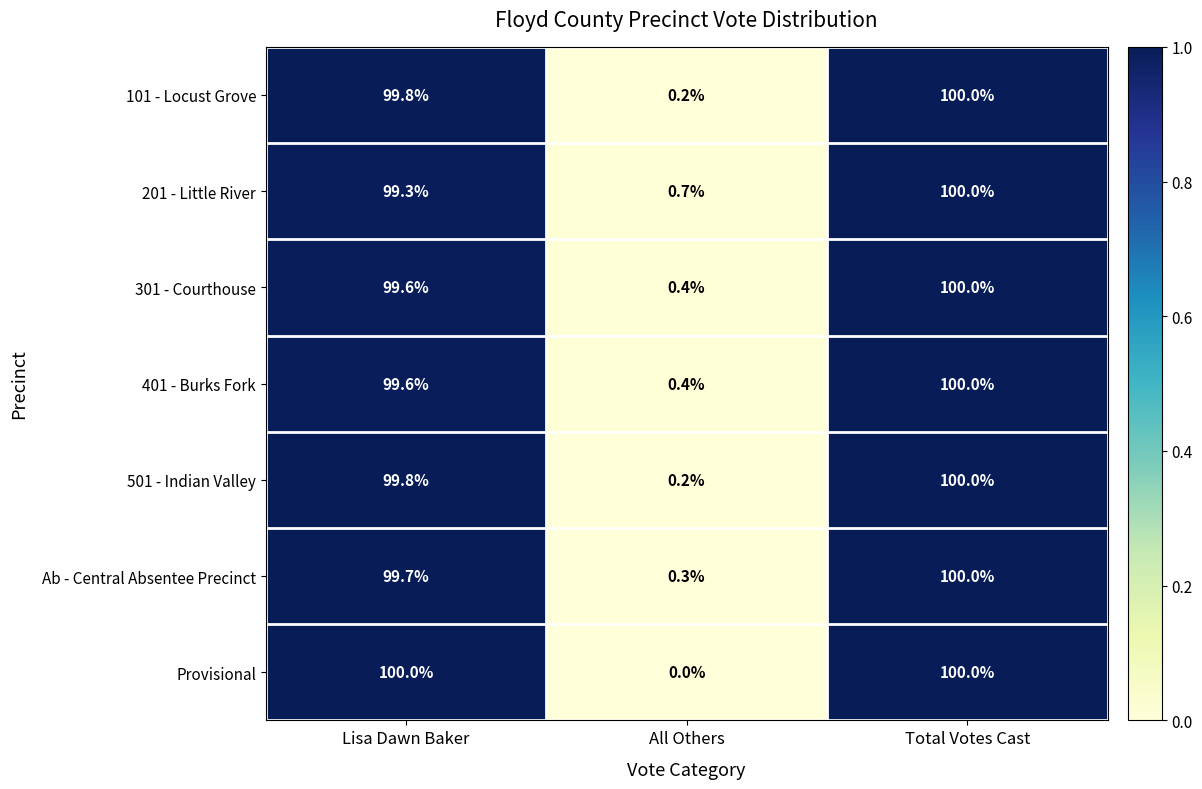

Rank the categories by Ab - Central Absentee Precinct value from highest to lowest.

Total Votes Cast, Lisa Dawn Baker, All Others